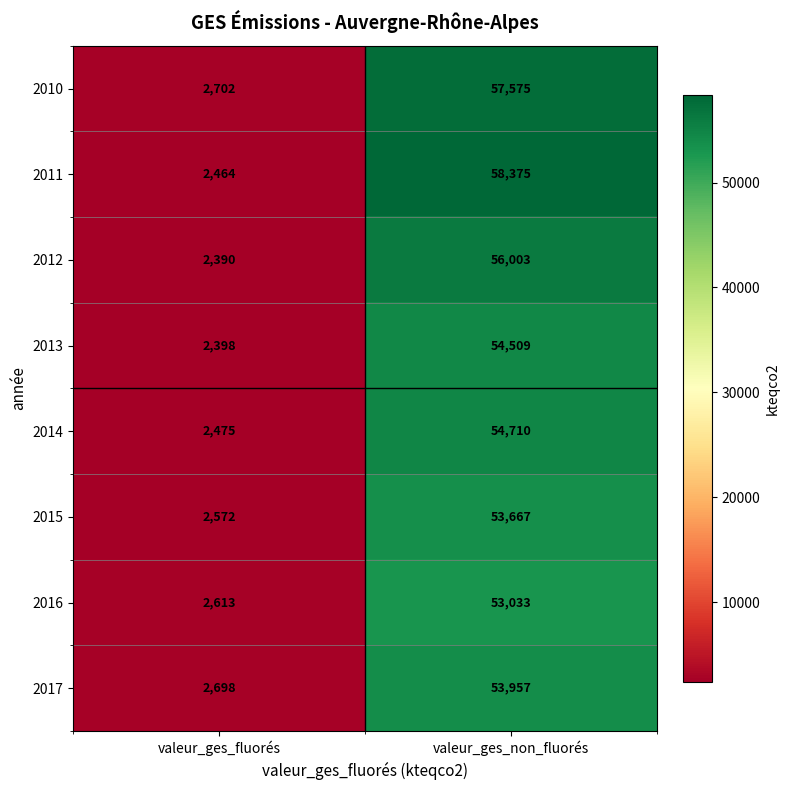

List the series in order of their peak value, lowest first.

2016, 2015, 2017, 2013, 2014, 2012, 2010, 2011